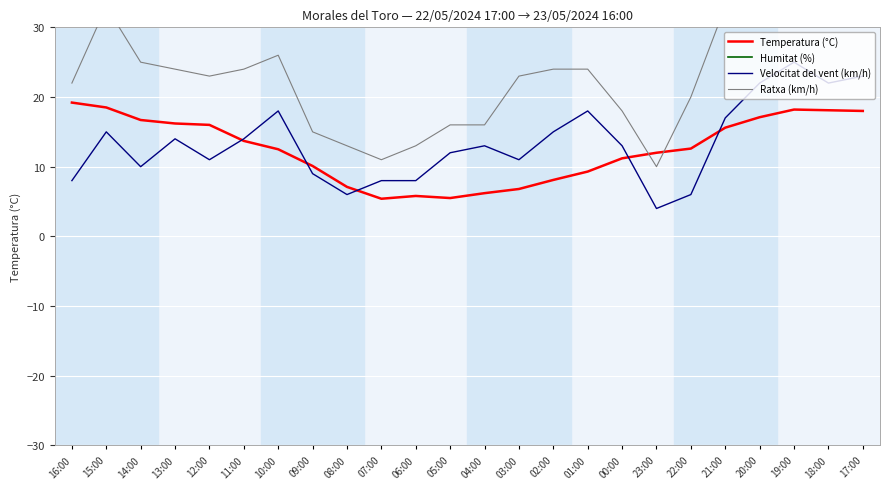

How many data points in Humitat (%) are less than 75?

12